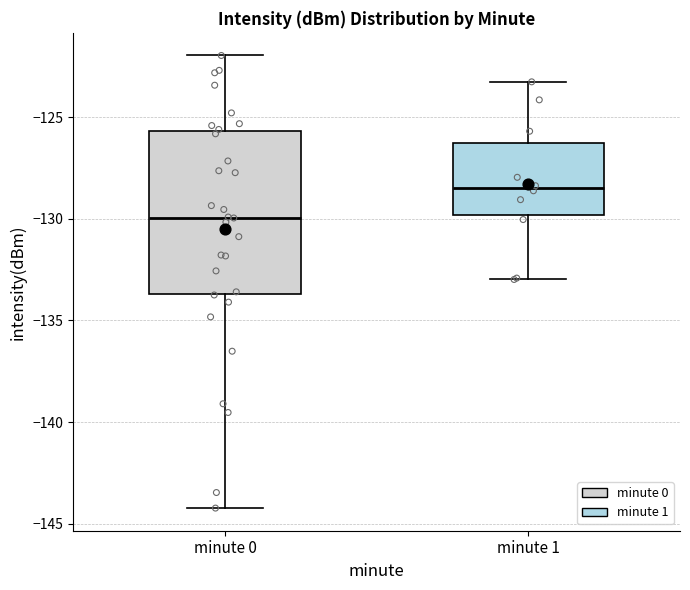

Where is the lower edge of the box for minute 1 on the y-axis? The values are not printed on the chart, so give them approximately, as read against the axis.

-130.0